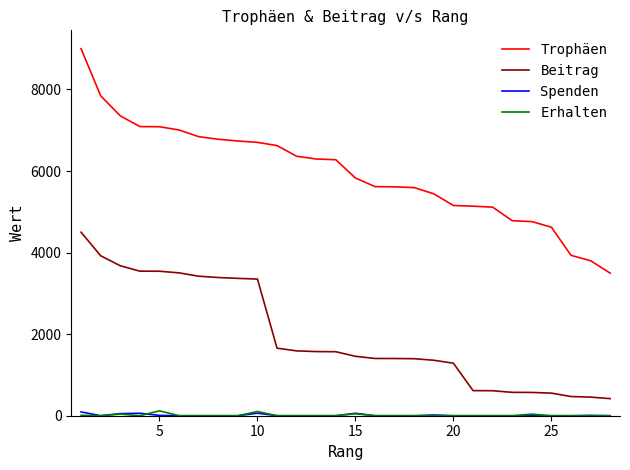

Which series has the largest total across all categories?

Trophäen